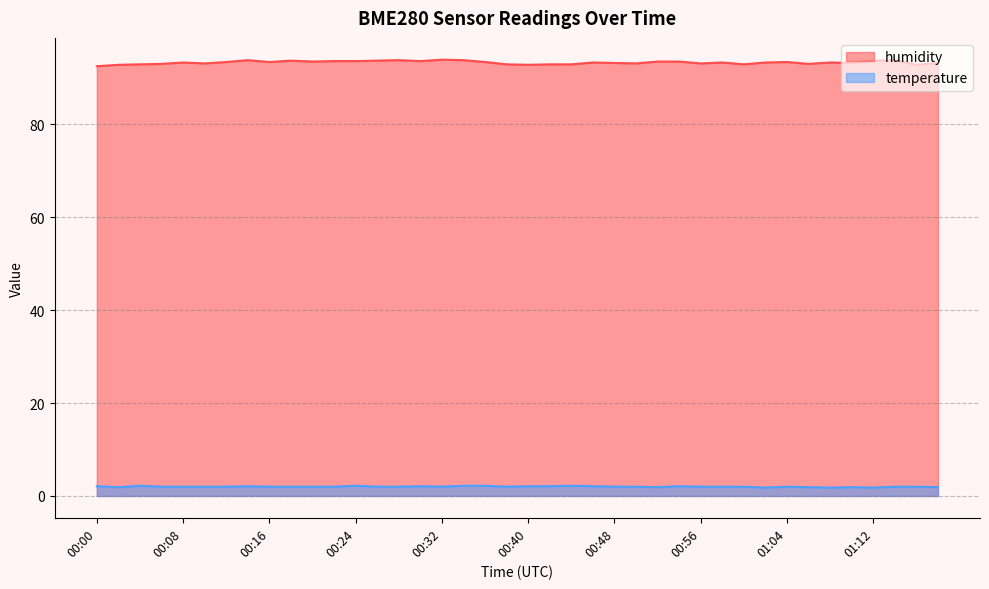

Which category has the highest value in the temperature series?

00:04